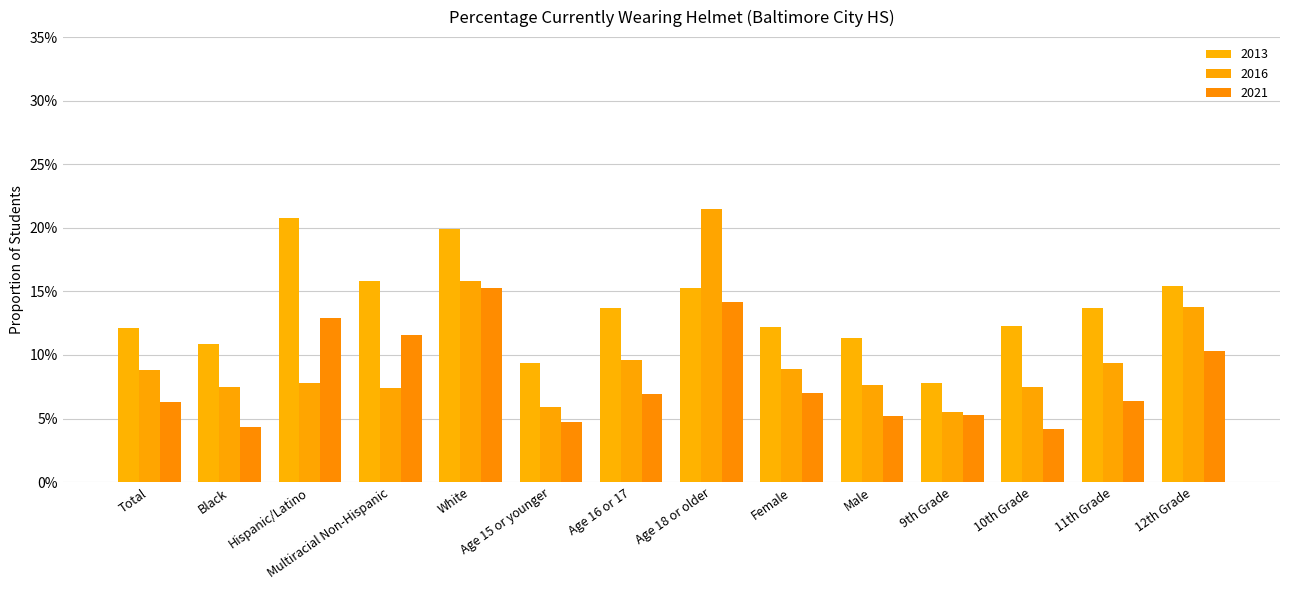

What is the difference between the maximum and minimum values in the 2013 series?

0.1